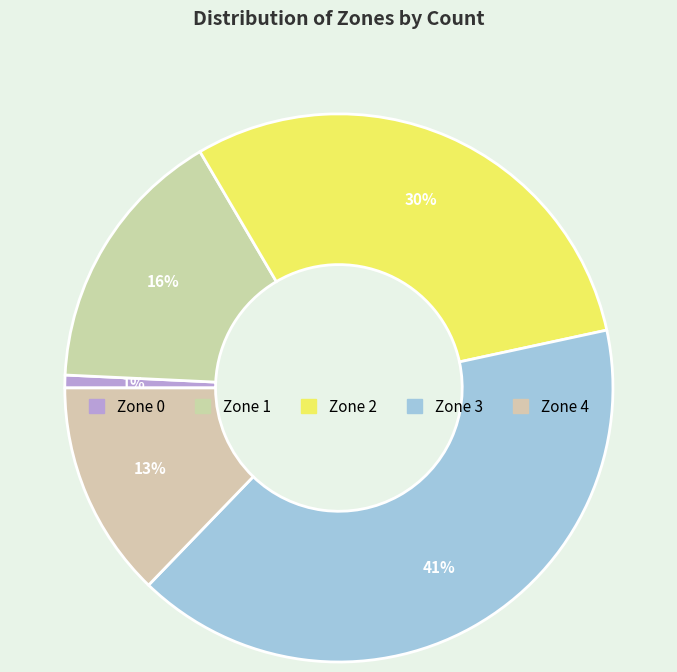

Is the sum of Zone 1 and Zone 3 greater than half?

Yes